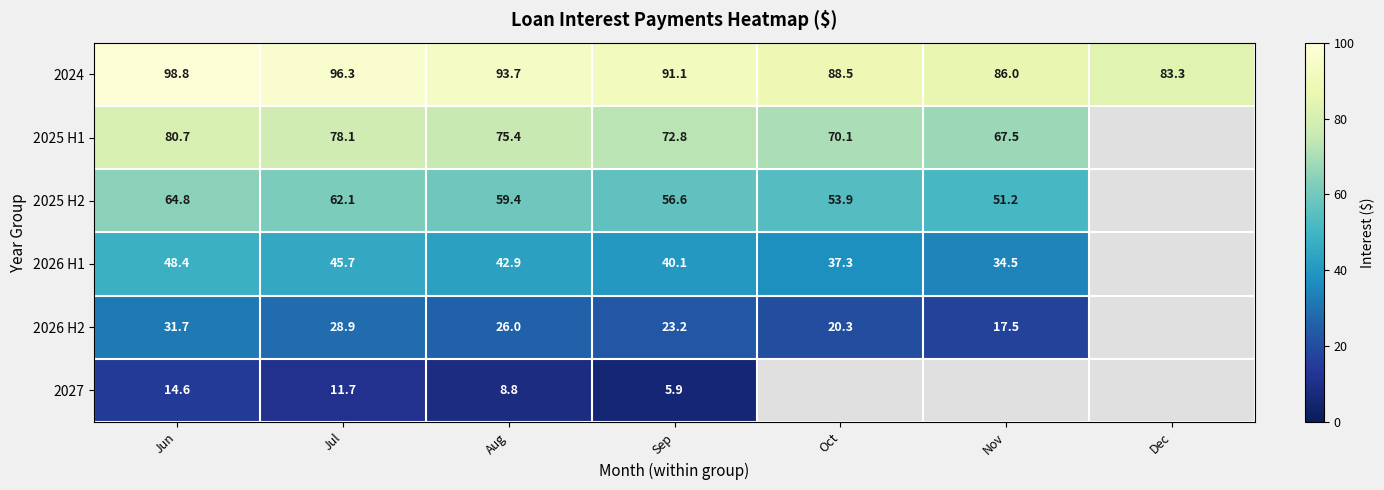

Rank the categories by 2024 value from lowest to highest.

Dec, Nov, Oct, Sep, Aug, Jul, Jun